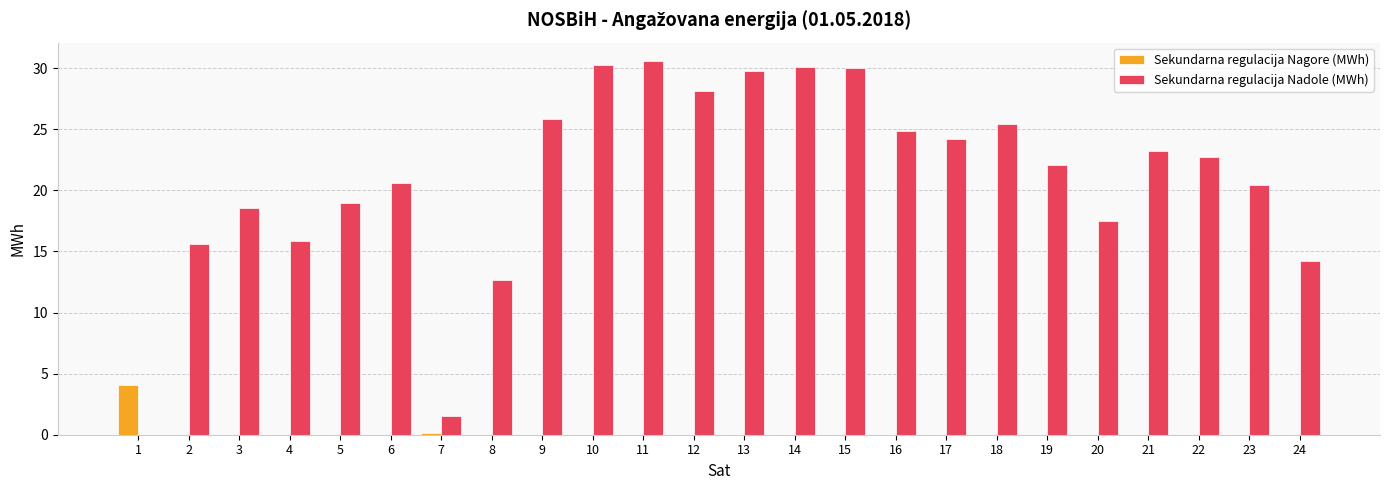

At which label does Sekundarna regulacija Nadole (MWh) first exceed 22?

9